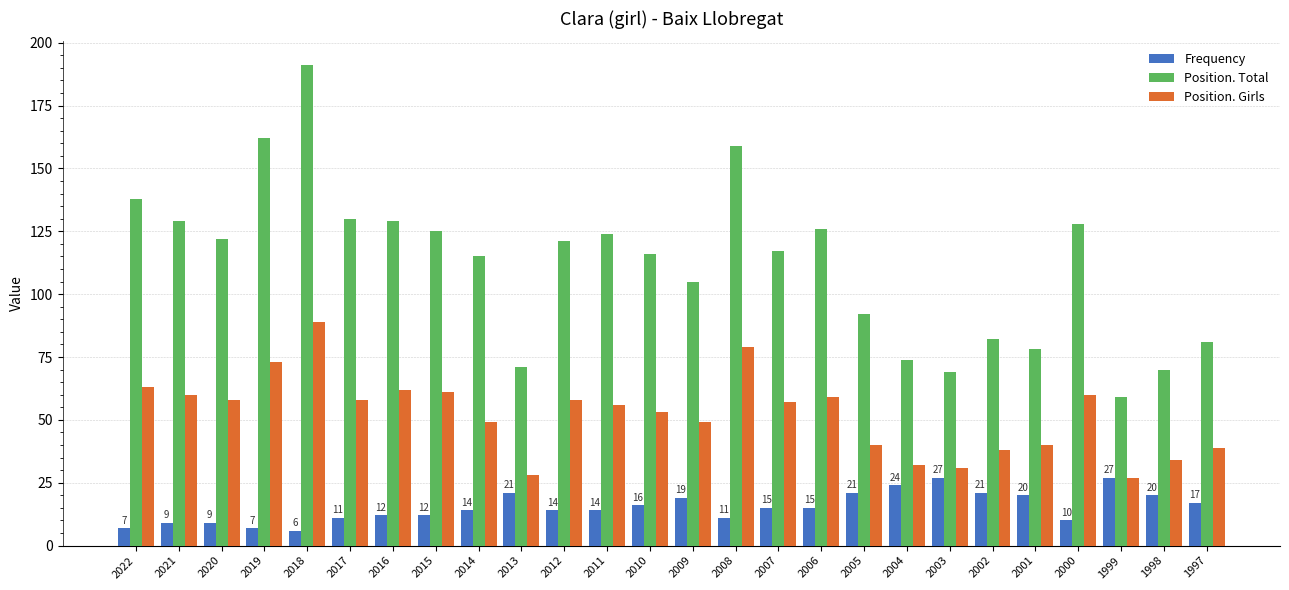

Rank the series by their average value, from lowest to highest.

Frequency, Position. Girls, Position. Total